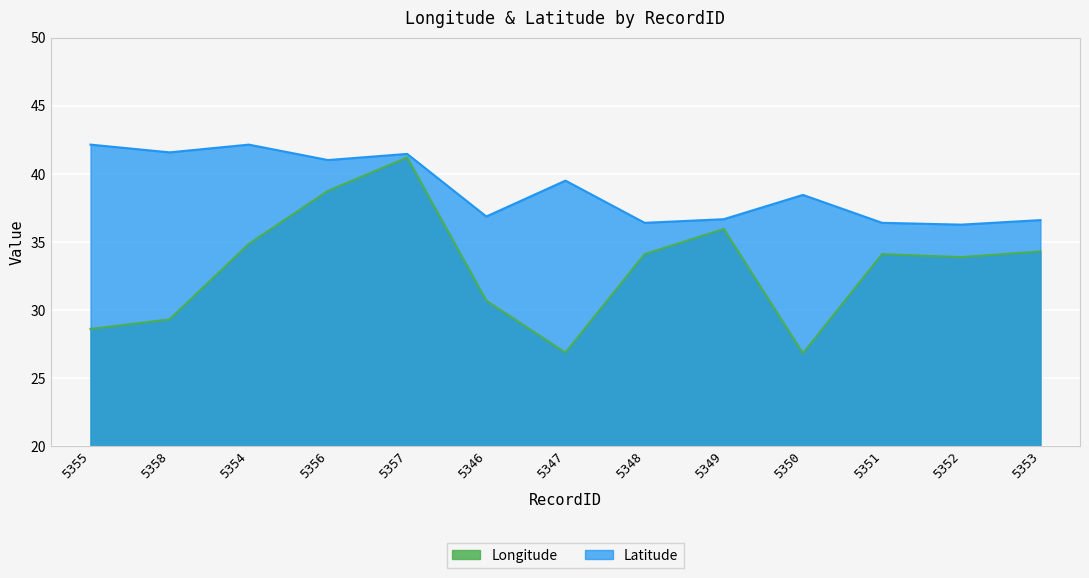

Does the chart display data point markers on the line(s)?

No